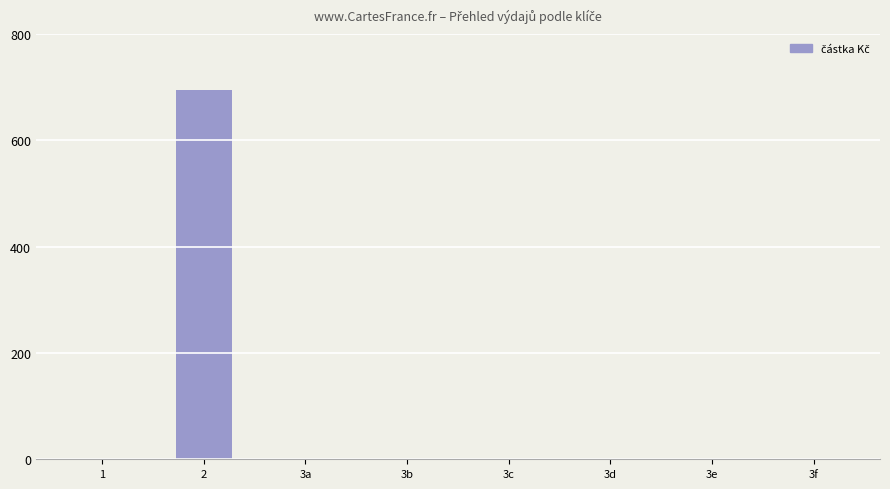

Is it true that the value at 3a is -319.8?

False